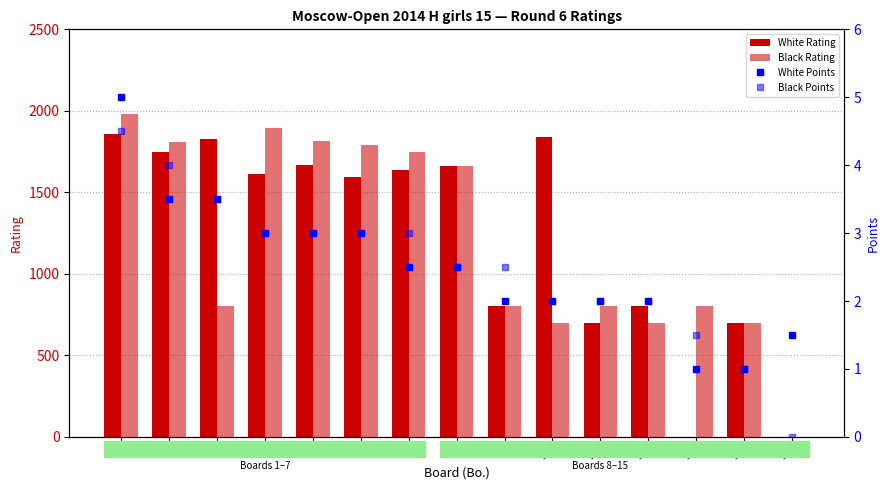

Count the White Points values in the range 2 to 3.

9